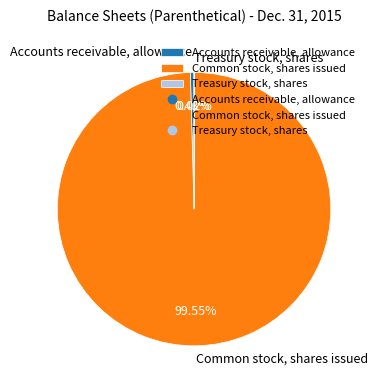

To the nearest percent, what percentage of the pie is Common stock, shares issued?

100%